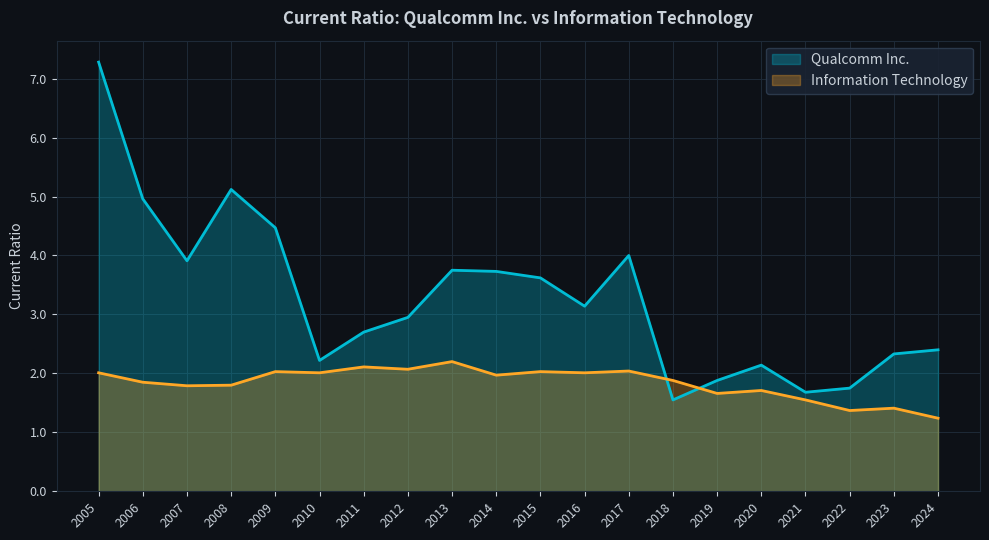

What is the difference between the highest and lowest values at 2010?

0.2